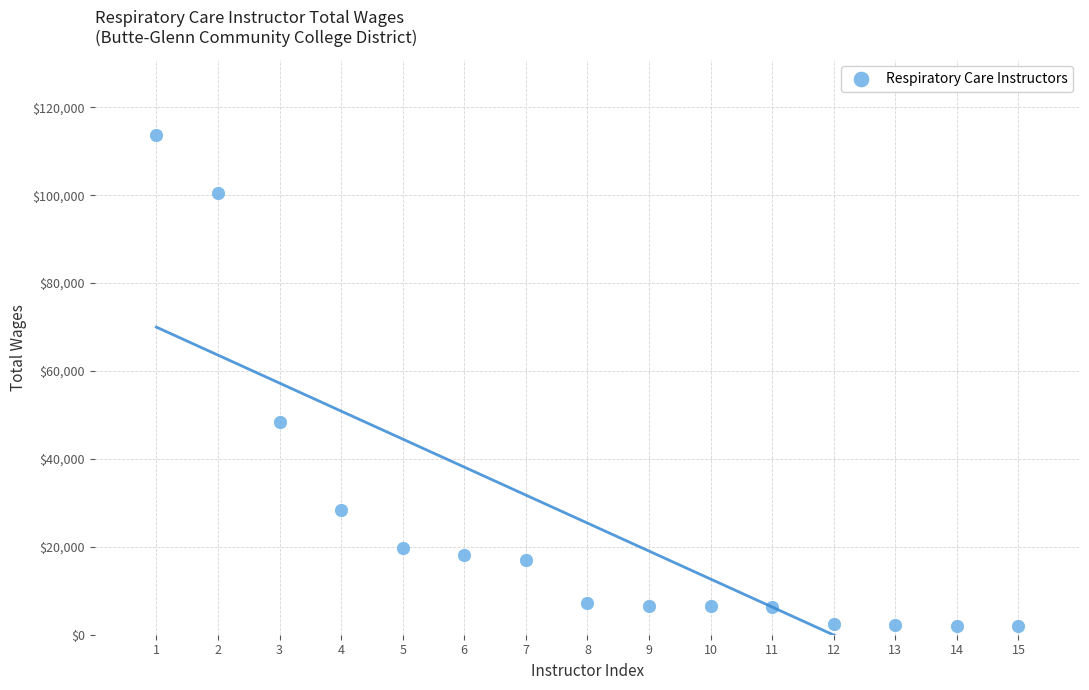

What is the range of X values (max minus min)?

14